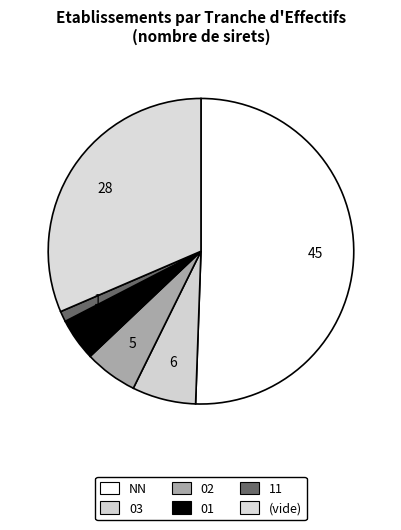

How many segments does this pie chart have?

6